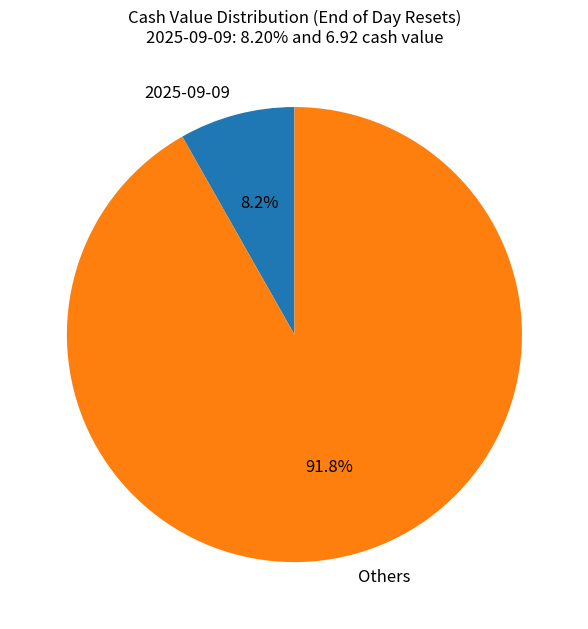

Which category has the biggest portion of the pie?

Others